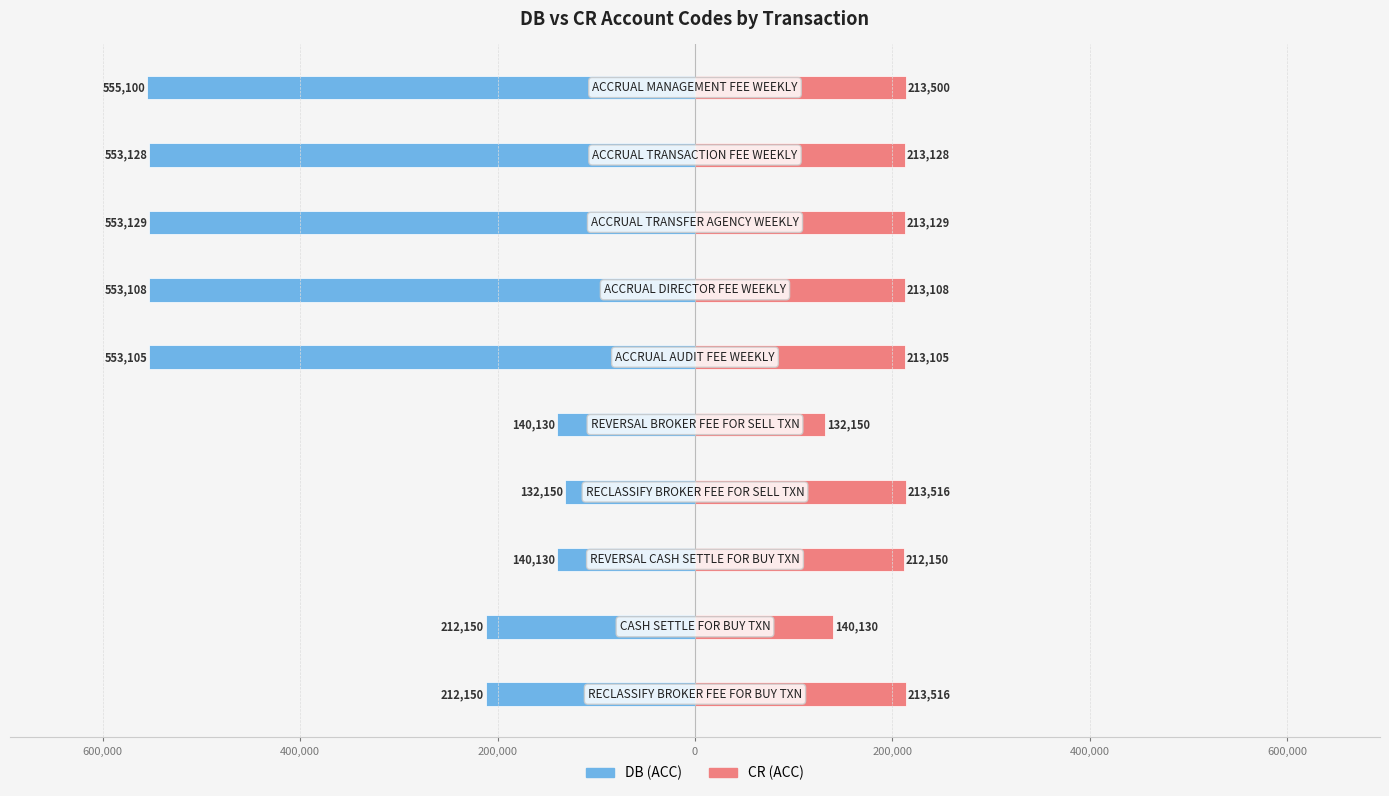

What is the total value across all series at 9?

-341600